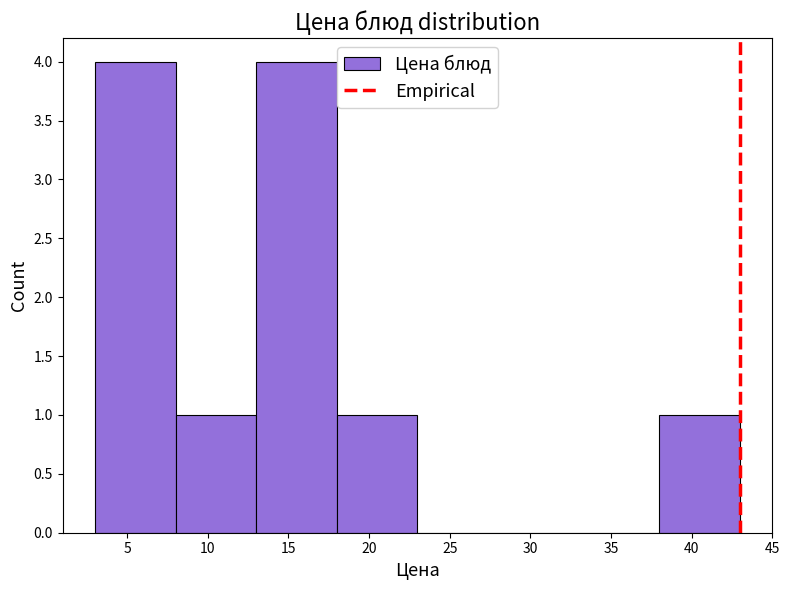

Reading left to right, transcribe this chart: for each bar, give the range it covers on the x-axis and its height. The values are not printed on the chart, so give them approximately, as read against the axis.

3 to 8: 4
8 to 13: 1
13 to 18: 4
18 to 23: 1
23 to 28: 0
28 to 33: 0
33 to 38: 0
38 to 43: 1